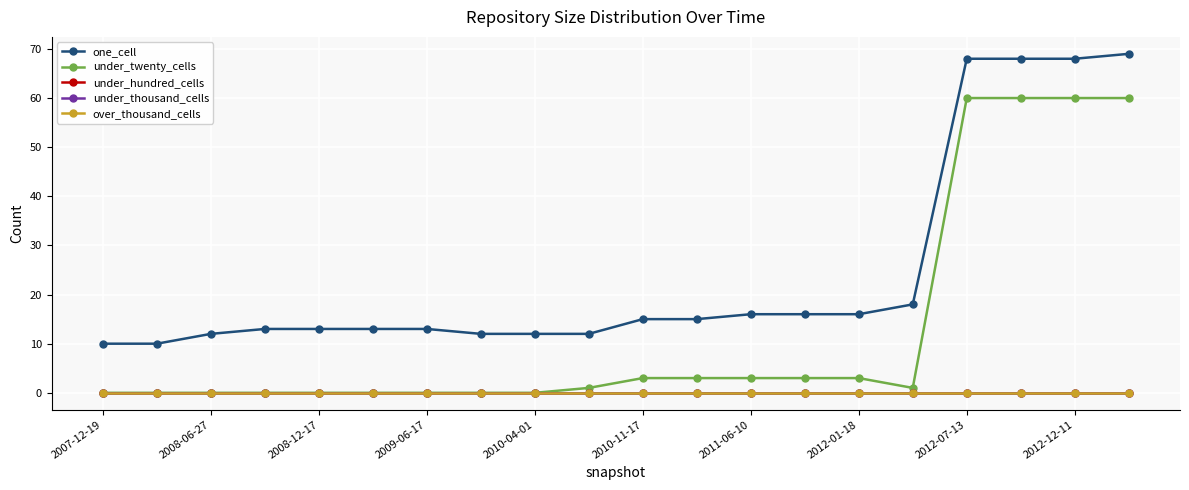

Does the chart have visible grid lines?

Yes